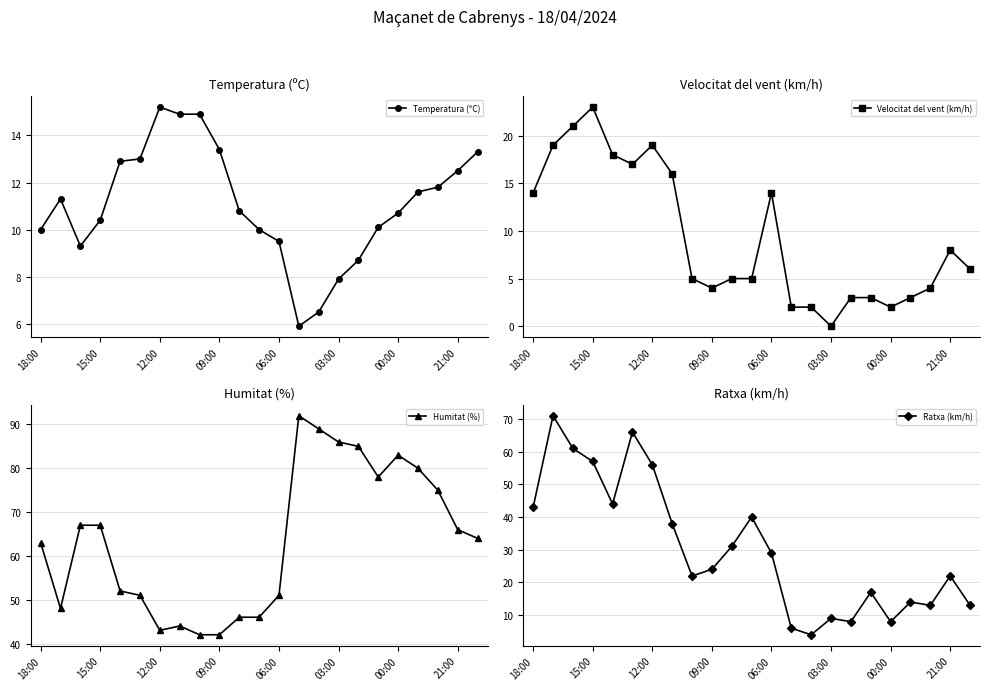

What is the lowest value of the Temperatura (ºC) series?

5.9